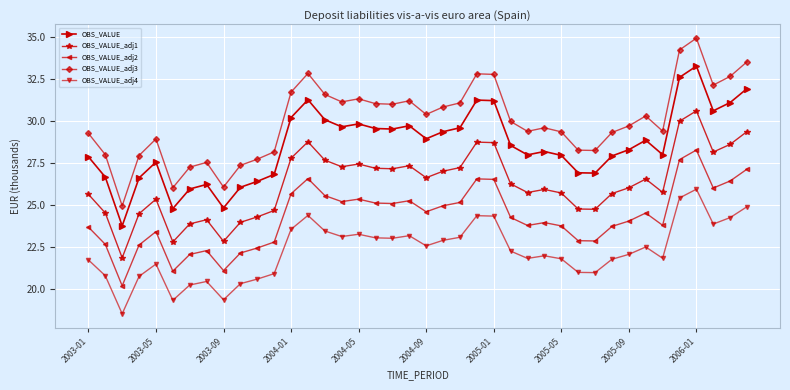

True or false: OBS_VALUE has more than 2 interior local peaks.

True